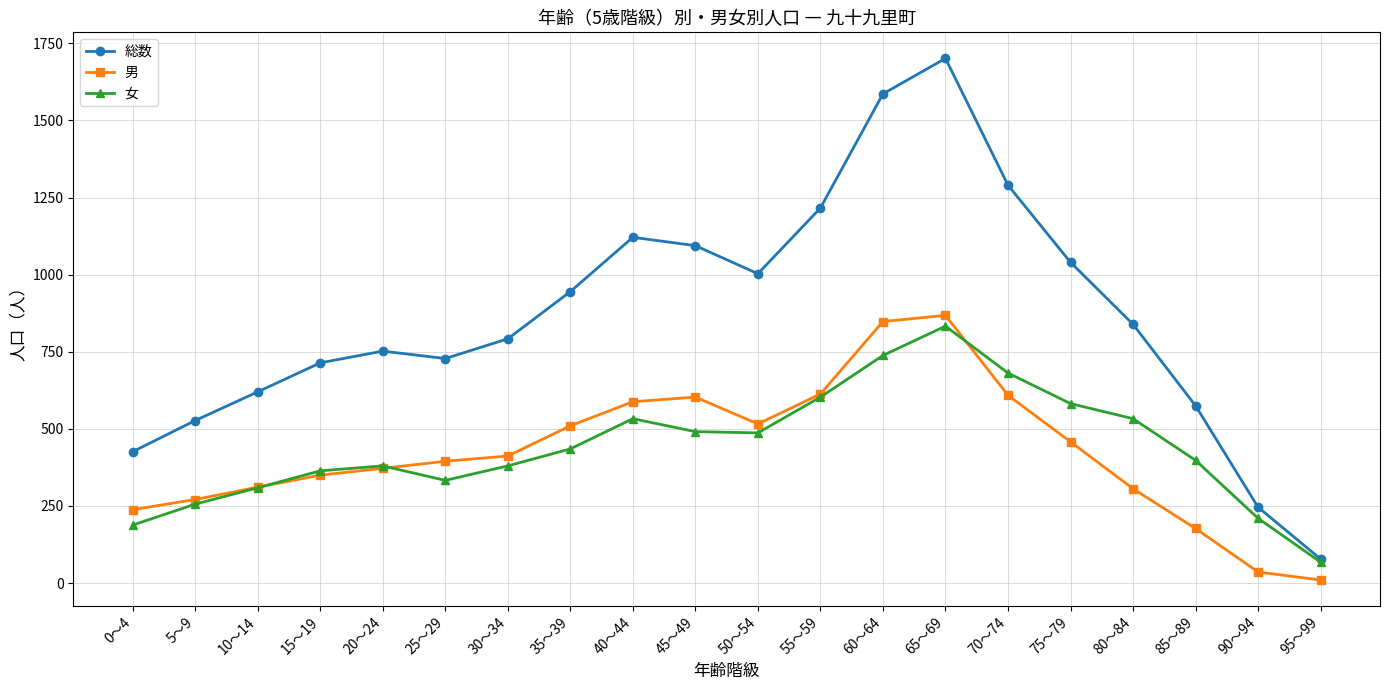

At which category is the sum across all series the highest?

65～69